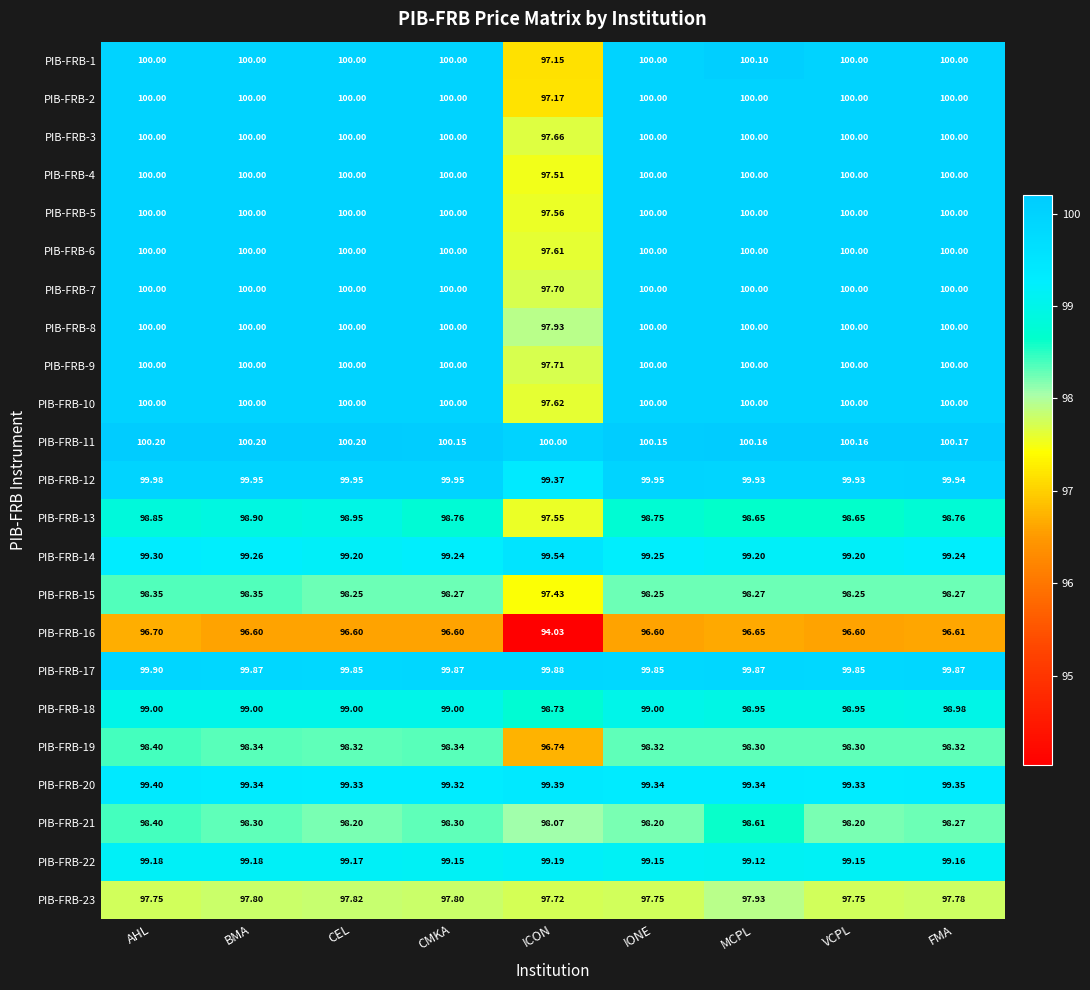

At which category does the chart reach its minimum across all series?

ICON